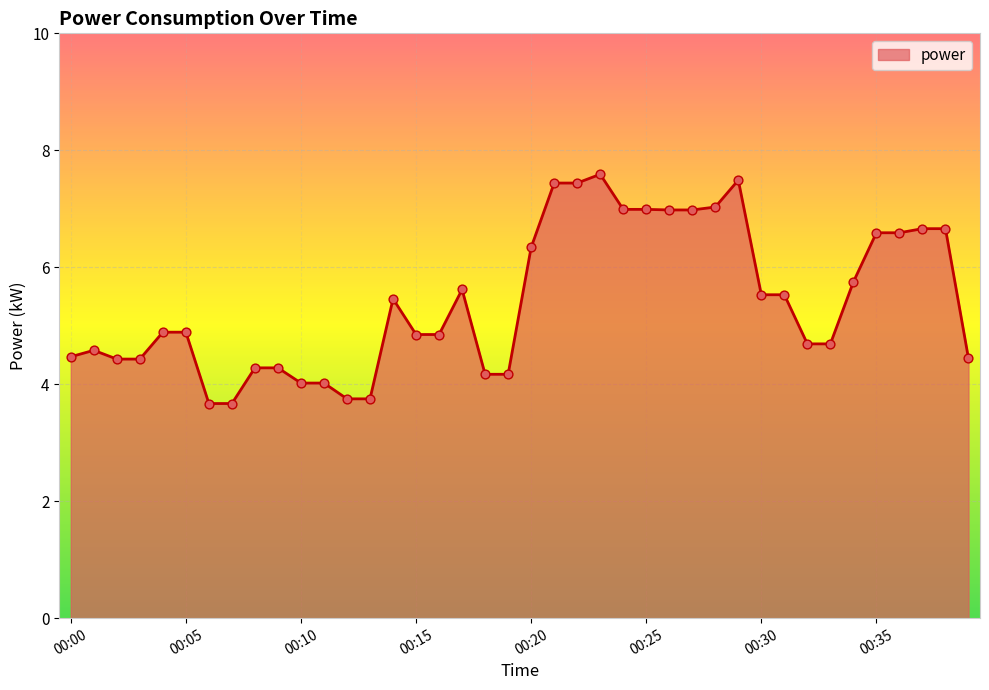

What is the greatest value displayed?

7.6